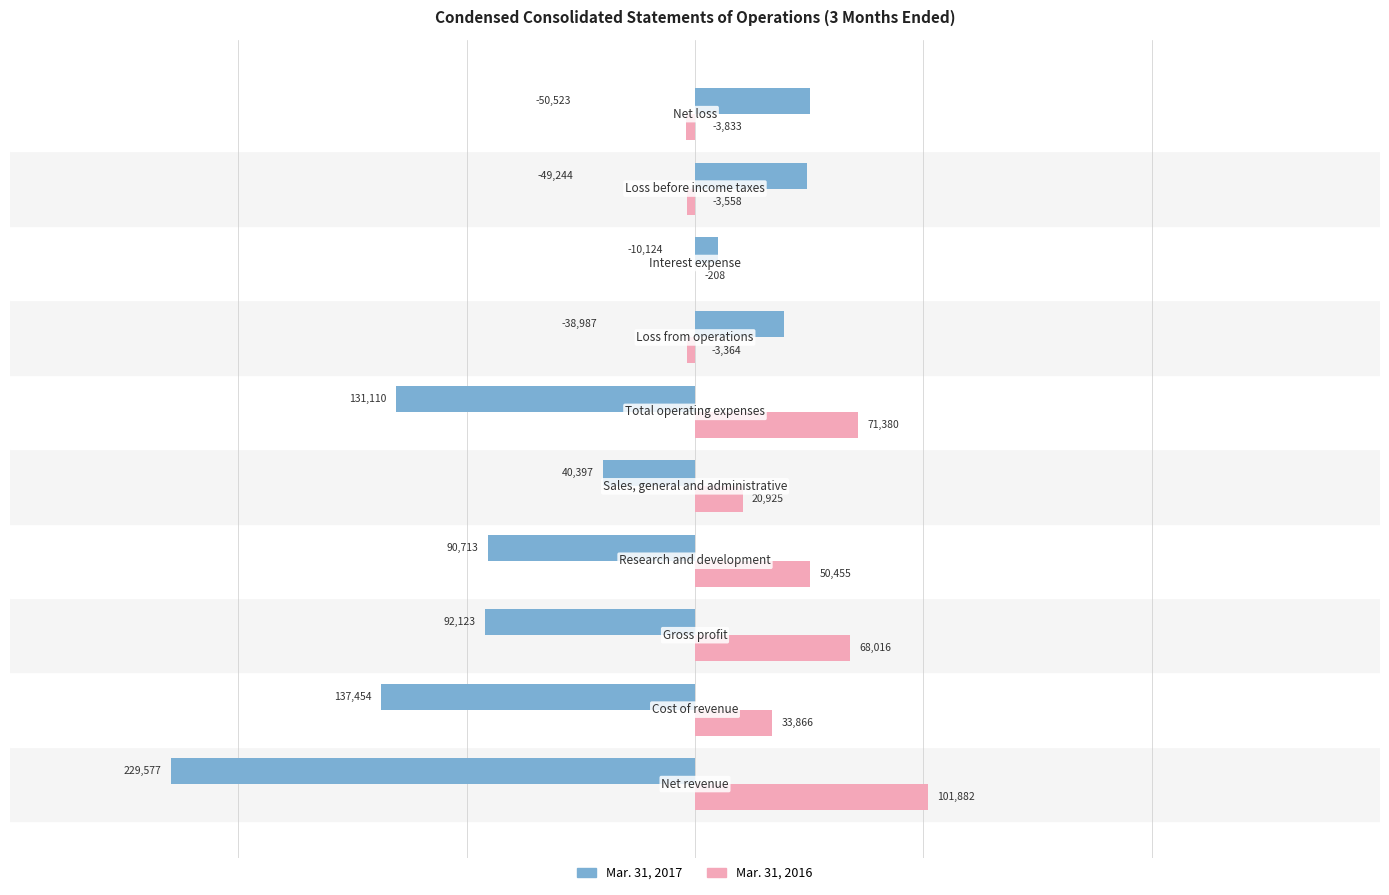

What is the highest value of the Mar. 31, 2016 series?

101882